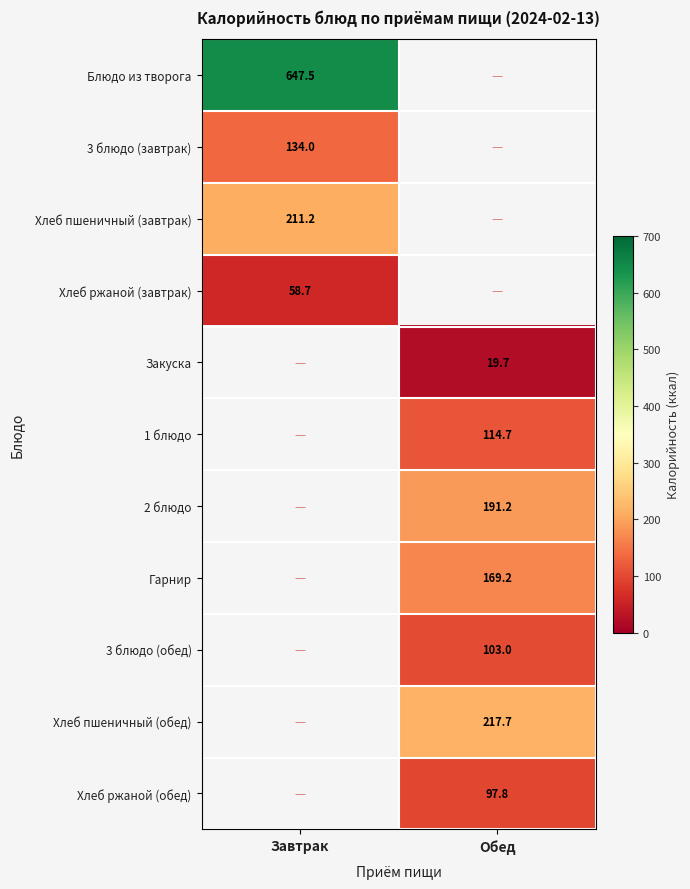

Is it true that 2 блюдо equals 86.2 at Обед?

False